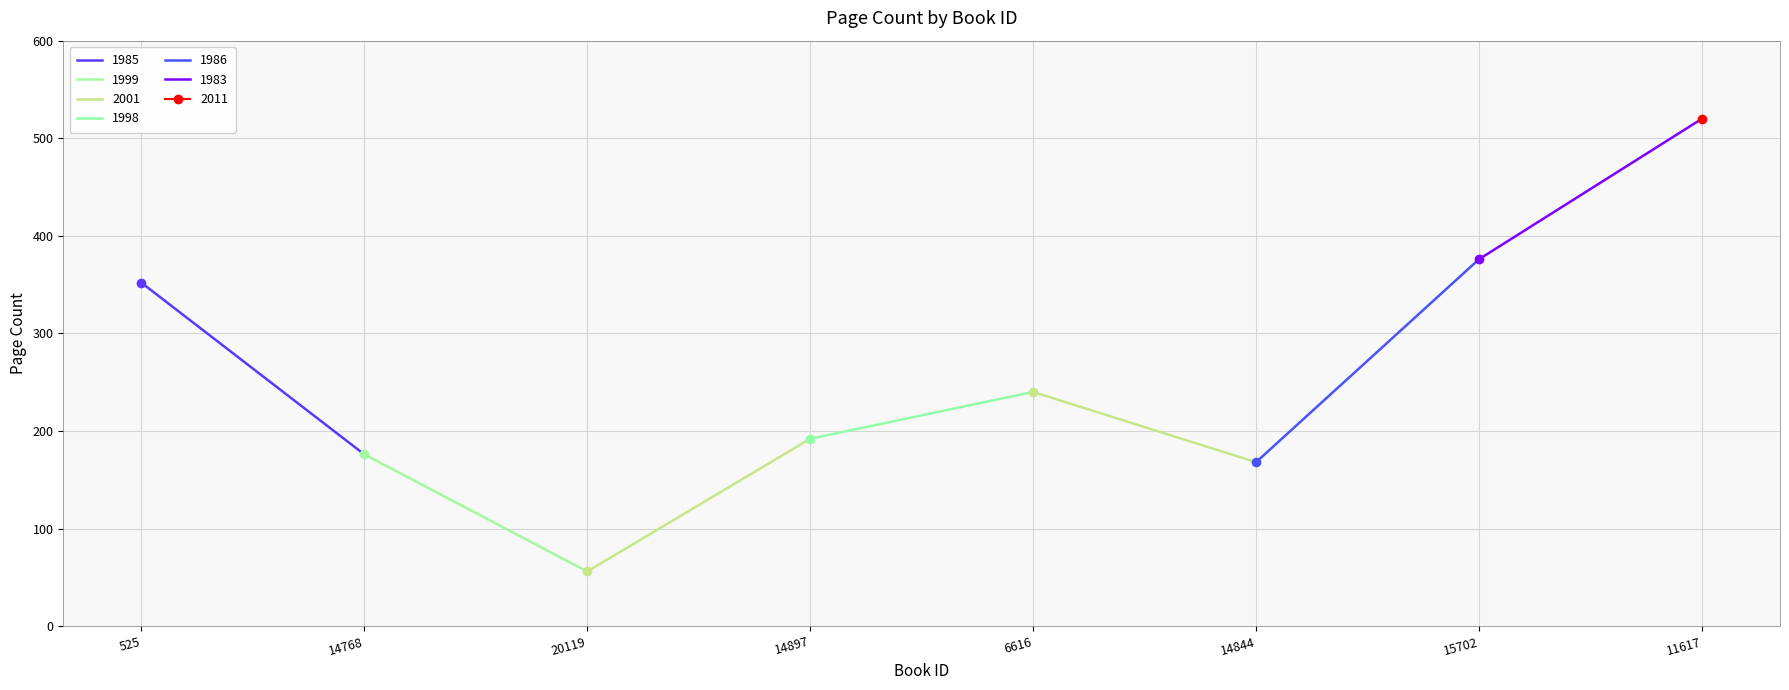

How many lines are shown in the chart?

1